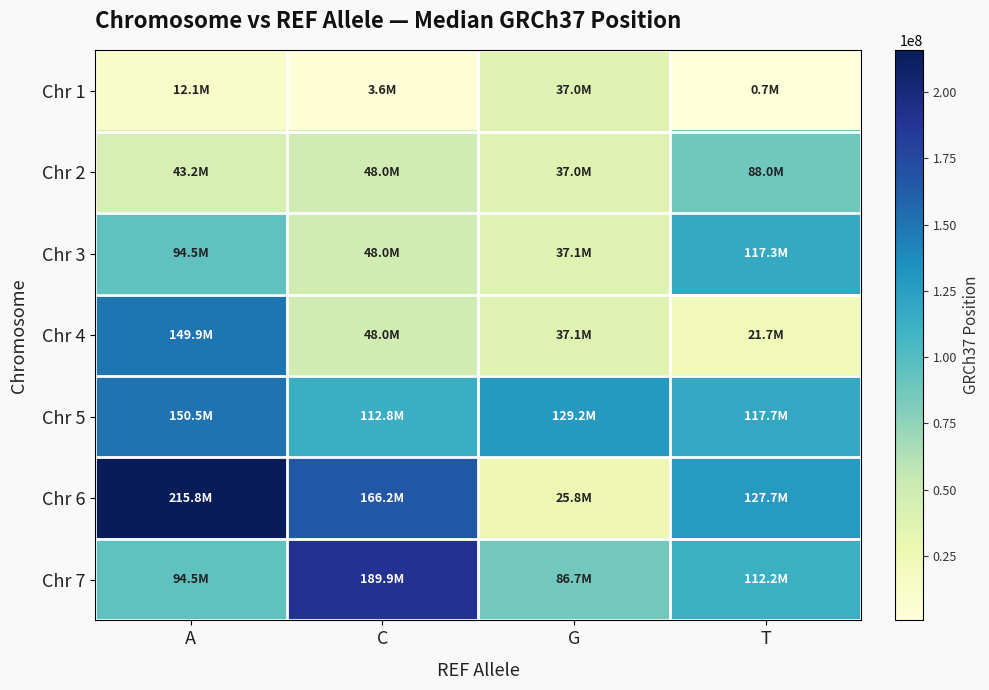

Reading left to right, list all the values displayed in this chart.

Chr 1: A=12061479	C=3627853	G=37035118	T=658655
Chr 2: A=43220741	C=48025928	G=37038115	T=88025173
Chr 3: A=94476812	C=48030802	G=37061851	T=117288374
Chr 4: A=149898557	C=48032033	G=37090106	T=21746354
Chr 5: A=150531125	C=112779977	G=129226609	T=117654568
Chr 6: A=215823898	C=166201424	G=25778898	T=127654568
Chr 7: A=94476812	C=189861949	G=86670739	T=112163618